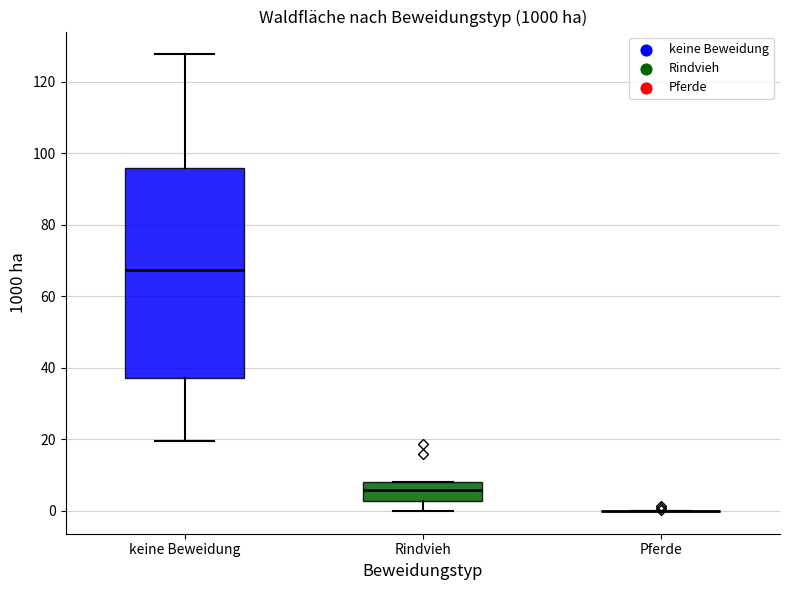

Reading left to right, read every box against the y-axis: the position of its median line, the range the box covers, and the ends of its whiskers. The values are not printed on the chart, so give them approximately, as read against the axis.

keine Beweidung: median 68, box 38 to 96, whiskers 20 to 128
Rindvieh: median 6, box 2 to 8, whiskers 0 to 8
Pferde: box collapsed to a line at 0, whiskers 0 to 0